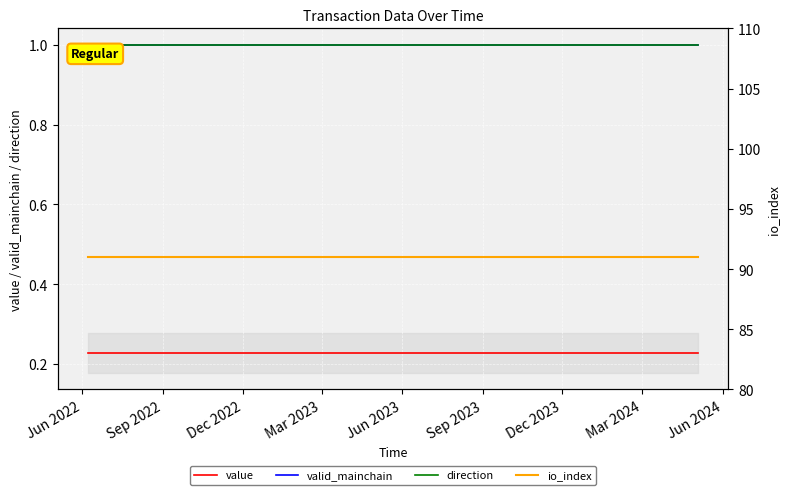

What is the value of the valid_mainchain point at the 18th from the left?

1.0